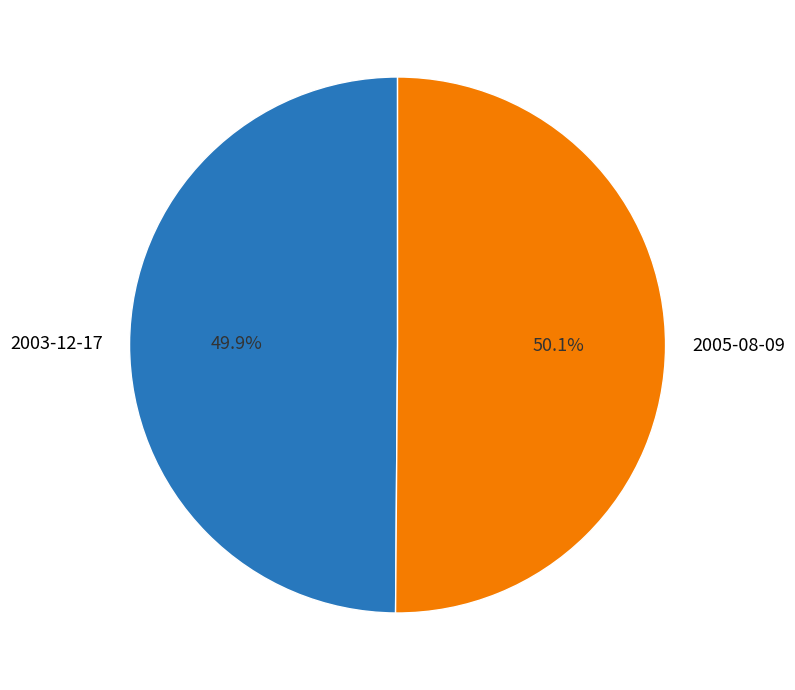

What percentage is the 2003-12-17 slice, to the nearest percent?

50%